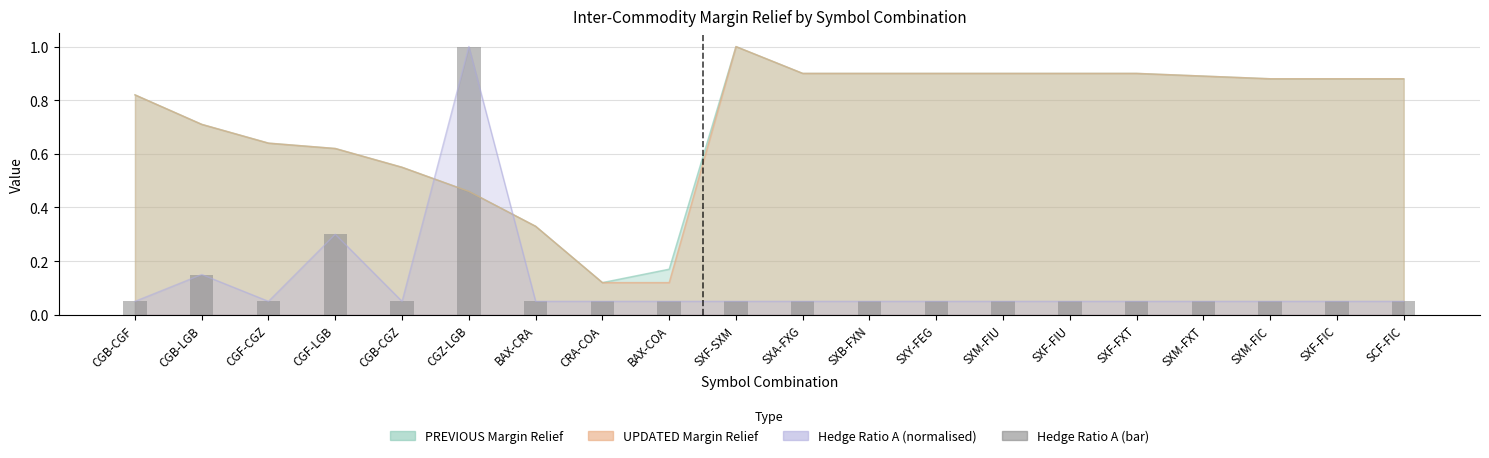

What is the maximum value shown in the chart?

1.0